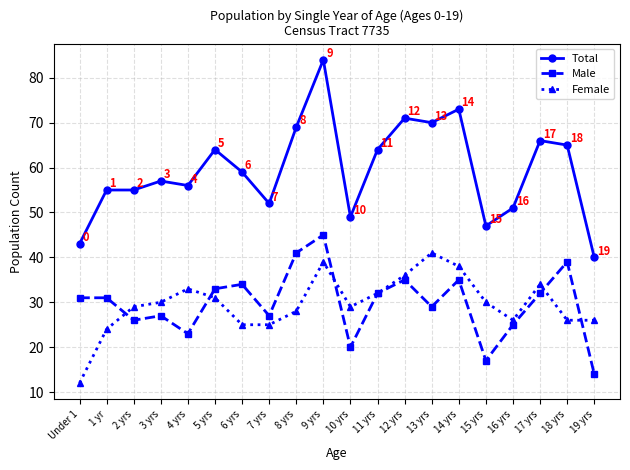

Where is the first local maximum for Female?

4 yrs